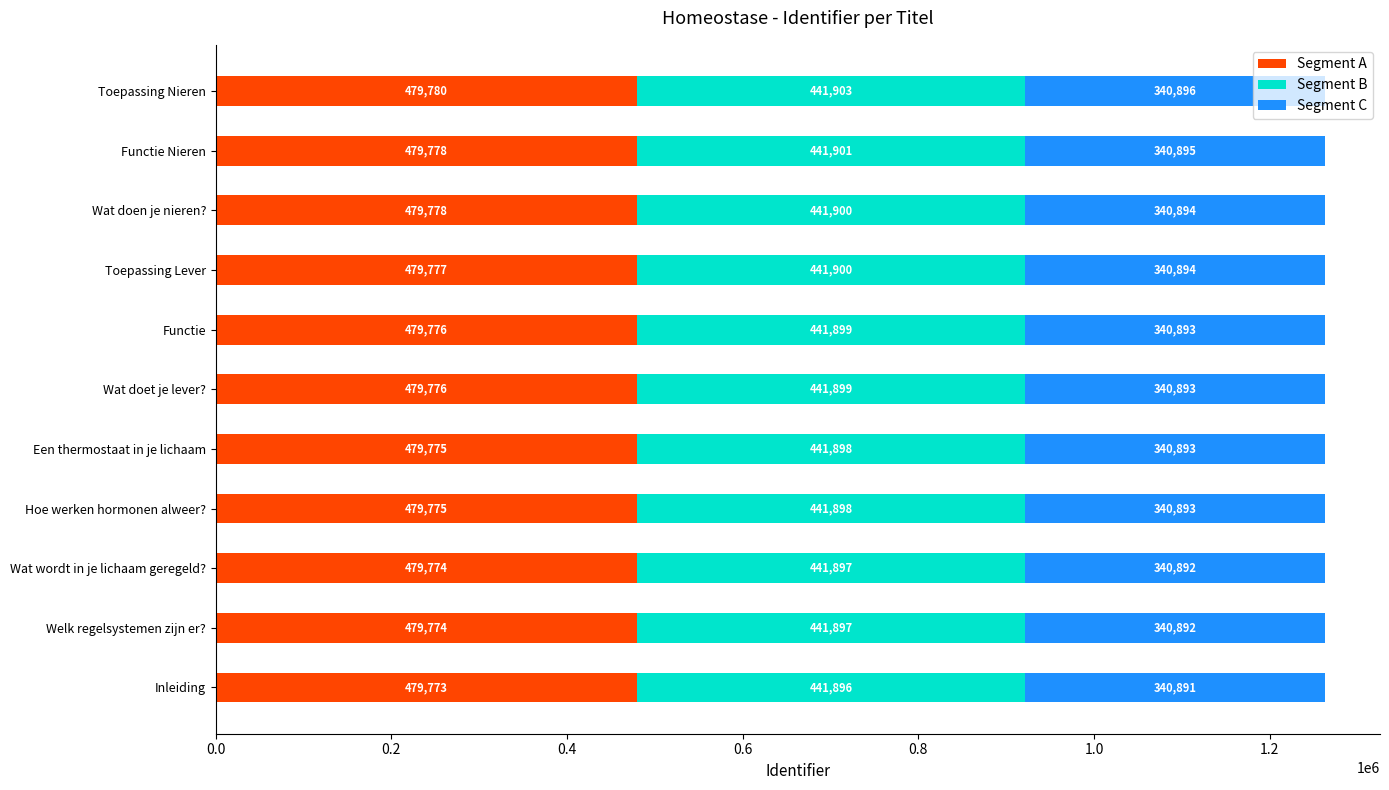

At which label does Segment A reach its minimum?

Inleiding